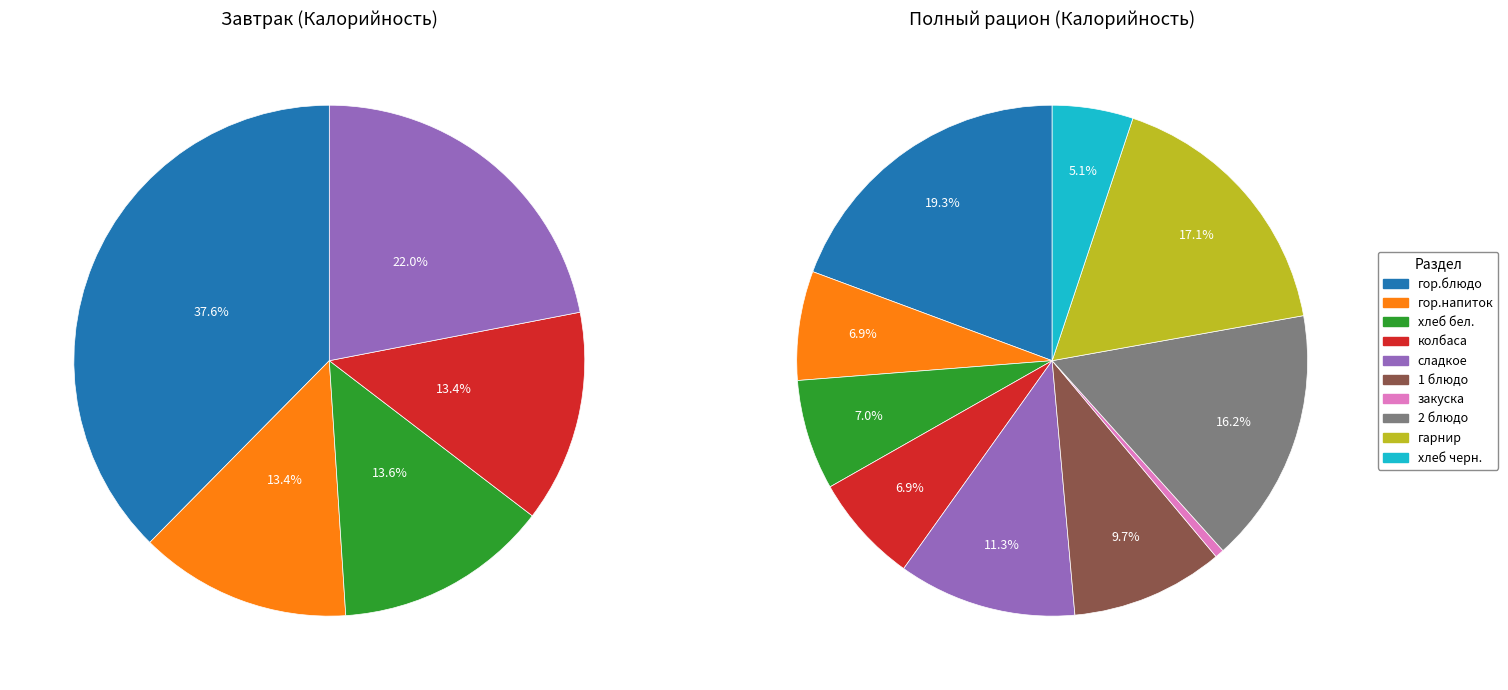

Does any single category account for the majority?

No